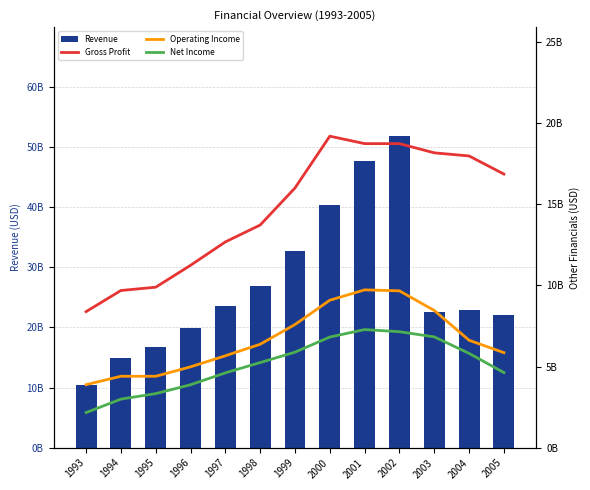

Reading right to left, list all the values displayed in this chart.

Revenue: 2005=22011900000	2004=22938600000	2003=22485900000	2002=51790300000	2001=47715700000	2000=40363200000	1999=32714000000	1998=26898200000	1997=23636900000	1996=19828700000	1995=16681100000	1994=14969800000	1993=10498200000
Gross Profit: 2005=16862300000	2004=17978800000	2003=18170600000	2002=18736700000	2001=18739200000	2000=19197000000	1999=16007200000	1998=13723600000	1997=12683700000	1996=11240400000	1995=9892000000	1994=9688700000	1993=8387100000
Operating Income: 2005=5858800000	2004=6622300000	2003=8456800000	2002=9667800000	2001=9728300000	2000=9089100000	1999=7594200000	1998=6376000000	1997=5666500000	1996=4984700000	1995=4403600000	1994=4405100000	1993=3885700000
Net Income: 2005=4631300000	2004=5813400000	2003=6830900000	2002=7149500000	2001=7281800000	2000=6821700000	1999=5890500000	1998=5248200000	1997=4614100000	1996=3881300000	1995=3335200000	1994=2997000000	1993=2166200000